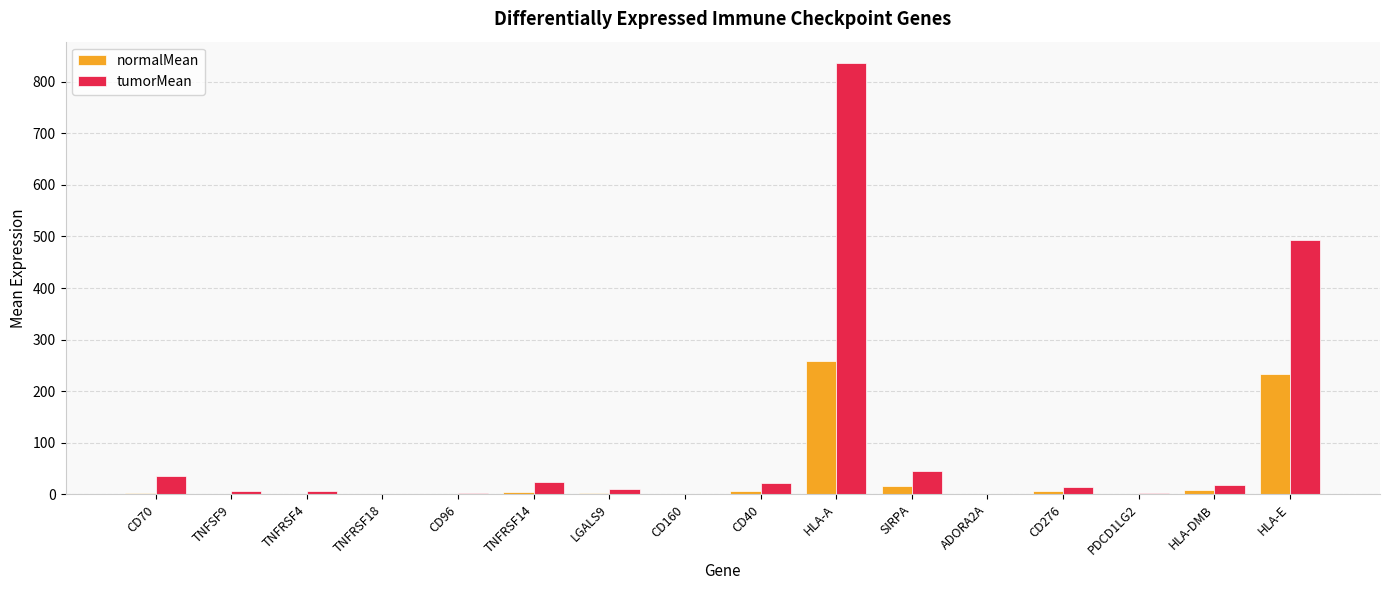

What is the highest value of the normalMean series?

258.1